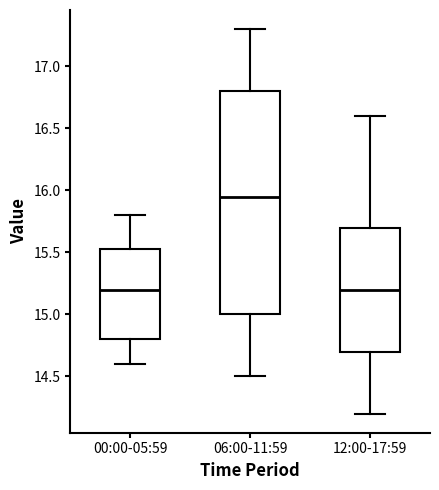

Where is the lower edge of the box for 06:00-11:59 on the y-axis? The values are not printed on the chart, so give them approximately, as read against the axis.

15.00